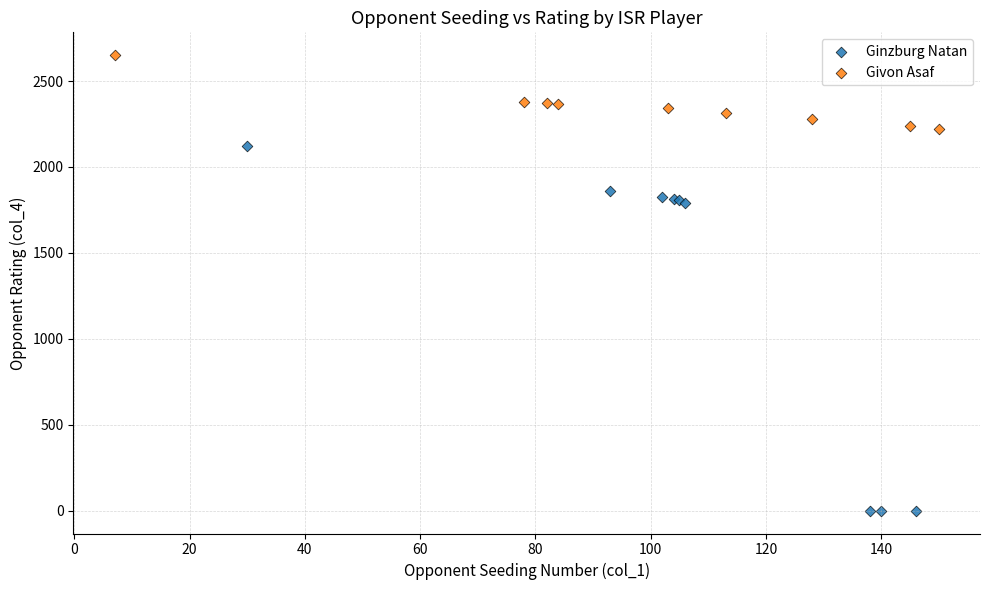

Which series has the widest spread of Y values?

Ginzburg Natan